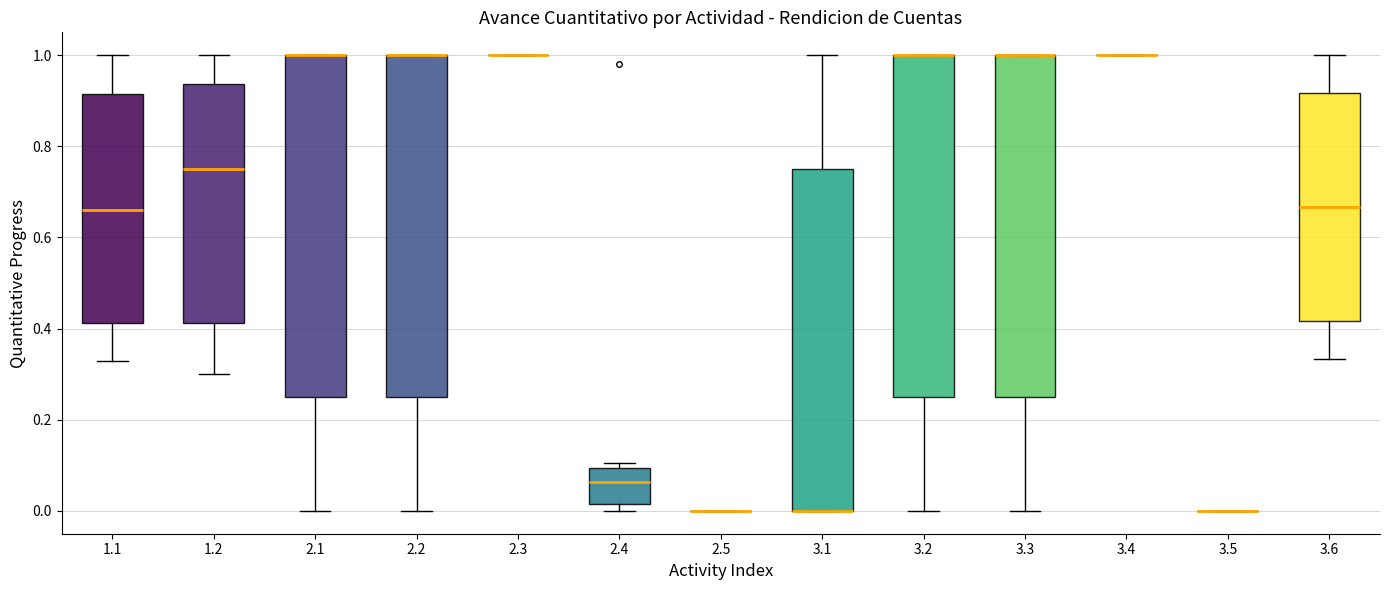

Reading left to right, transcribe this box plot: for each box, give where its median line is, the range the box spans, and where its two whiskers end, as read against the y-axis. The values are not printed on the chart, so give them approximately, as read against the axis.

1.1: median 0.66, box 0.42 to 0.92, whiskers 0.34 to 1.00
1.2: median 0.76, box 0.42 to 0.94, whiskers 0.30 to 1.00
2.1: median 1.00 (drawn on the box's upper edge), box 0.26 to 1.00, whiskers 0.00 to 1.00
2.2: median 1.00 (drawn on the box's upper edge), box 0.26 to 1.00, whiskers 0.00 to 1.00
2.3: box collapsed to a line at 1.00, whiskers 1.00 to 1.00
2.4: median 0.06, box 0.02 to 0.10, whiskers 0.00 to 0.10 (just above the box's upper edge)
2.5: box collapsed to a line at 0.00, whiskers 0.00 to 0.00
3.1: median 0.00 (drawn on the box's lower edge), box 0.00 to 0.76, whiskers 0.00 to 1.00
3.2: median 1.00 (drawn on the box's upper edge), box 0.26 to 1.00, whiskers 0.00 to 1.00
3.3: median 1.00 (drawn on the box's upper edge), box 0.26 to 1.00, whiskers 0.00 to 1.00
3.4: box collapsed to a line at 1.00, whiskers 1.00 to 1.00
3.5: box collapsed to a line at 0.00, whiskers 0.00 to 0.00
3.6: median 0.66, box 0.42 to 0.92, whiskers 0.34 to 1.00